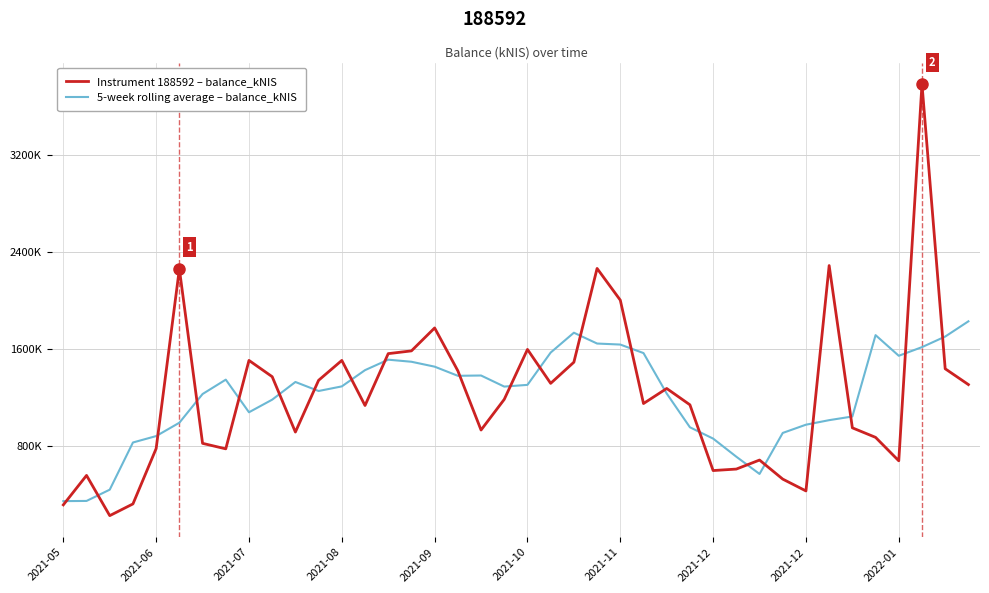

Where do Instrument 188592 – balance_kNIS and 5-week rolling average – balance_kNIS first cross each other?

2021-05 and 2021-06